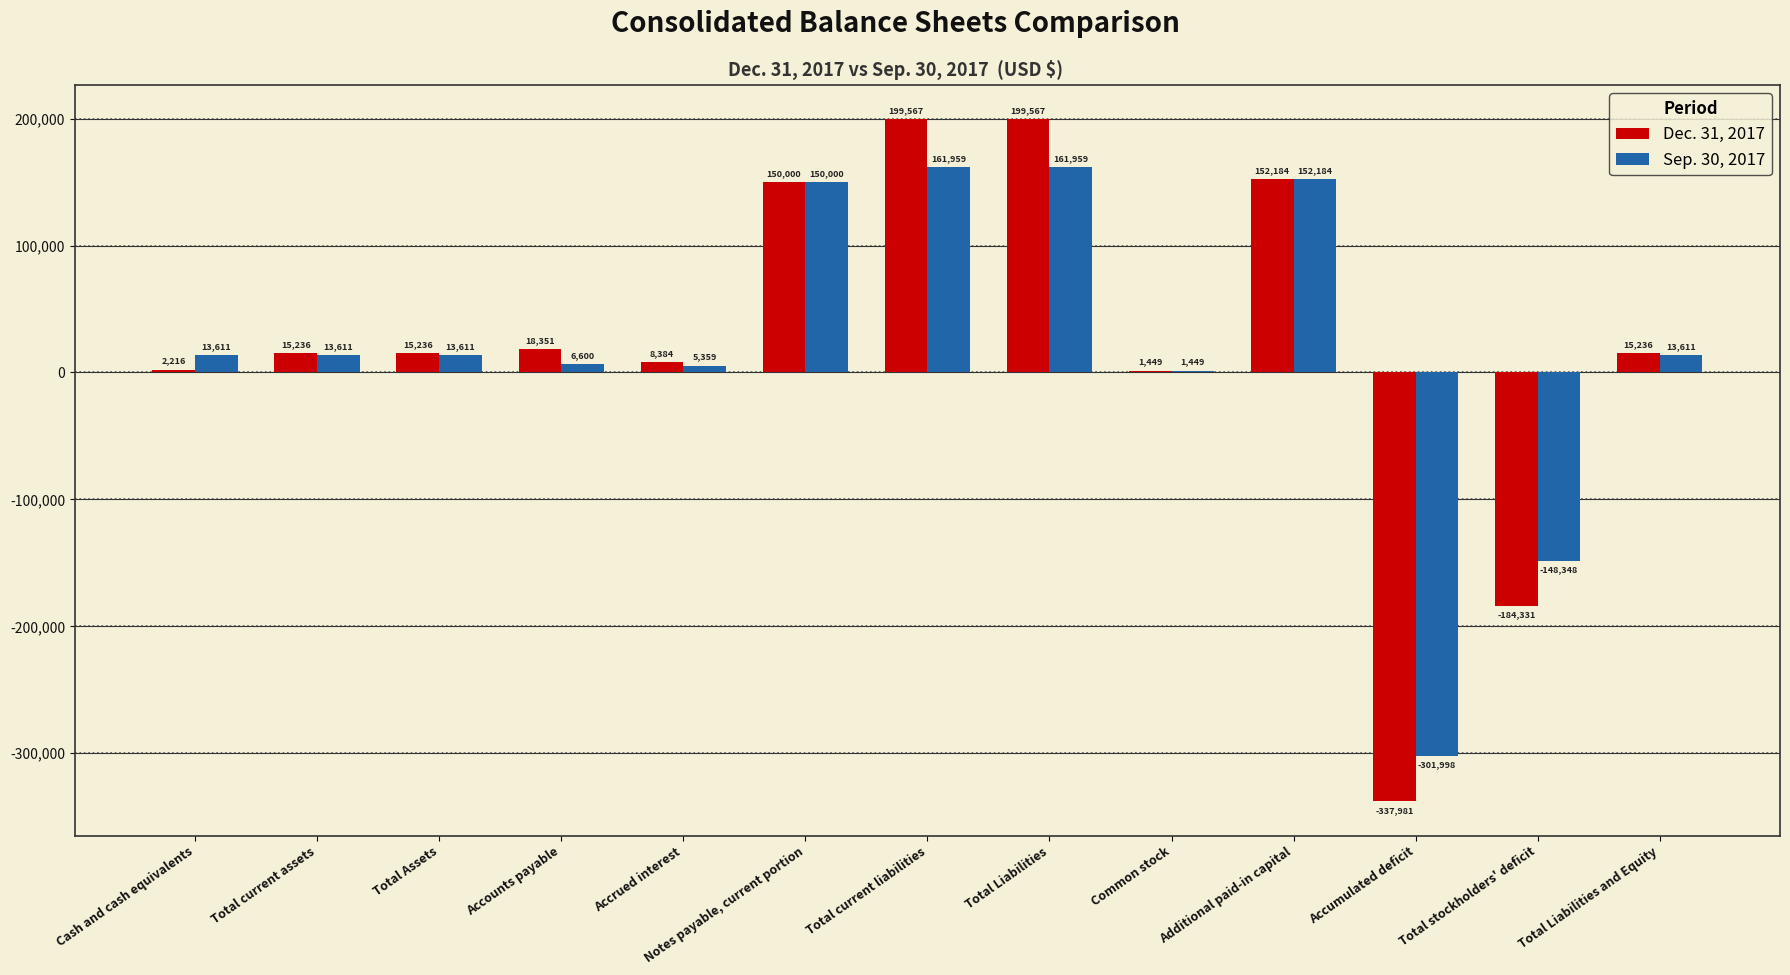

Is the value of Sep. 30, 2017 at Accumulated deficit greater than the value of Dec. 31, 2017 at Total Liabilities?

No